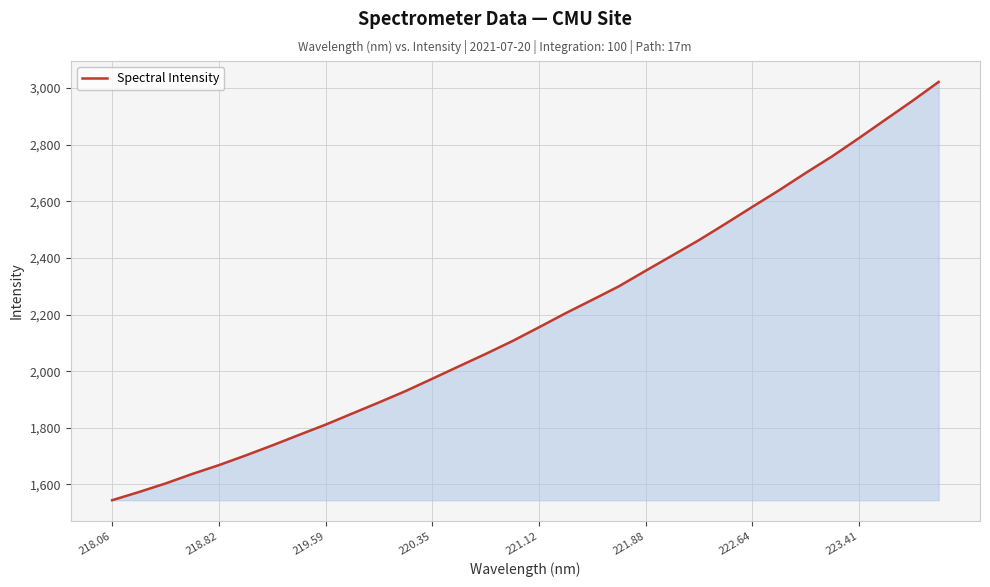

What is the smallest value displayed?

1544.0